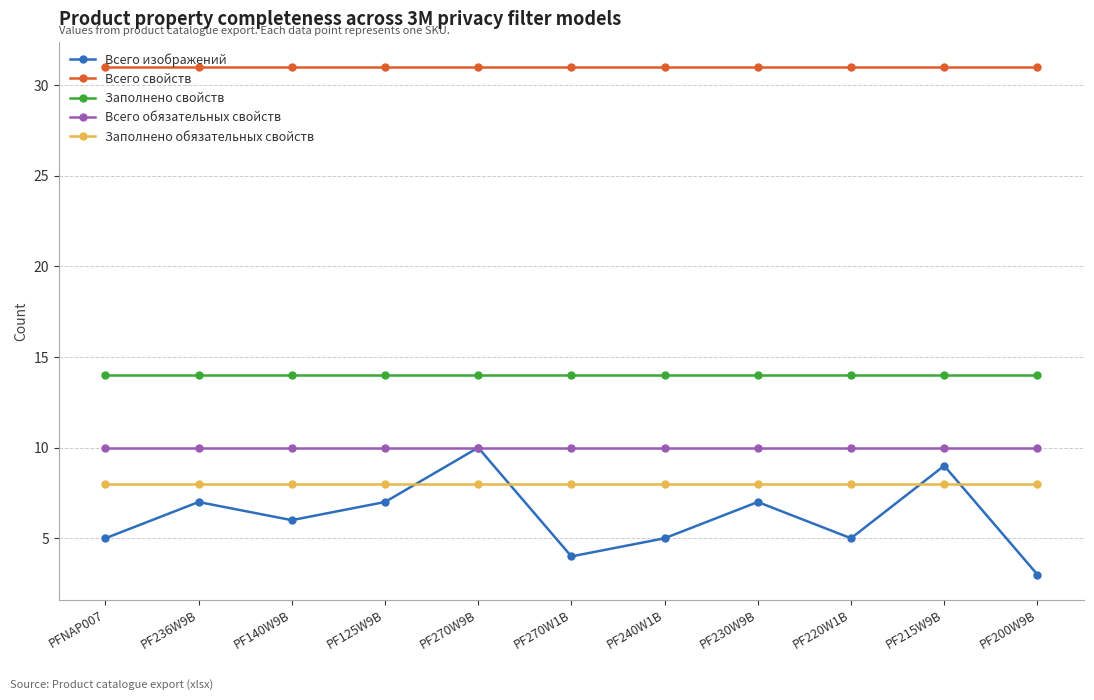

True or false: Всего свойств and Всего изображений cross at least once.

False